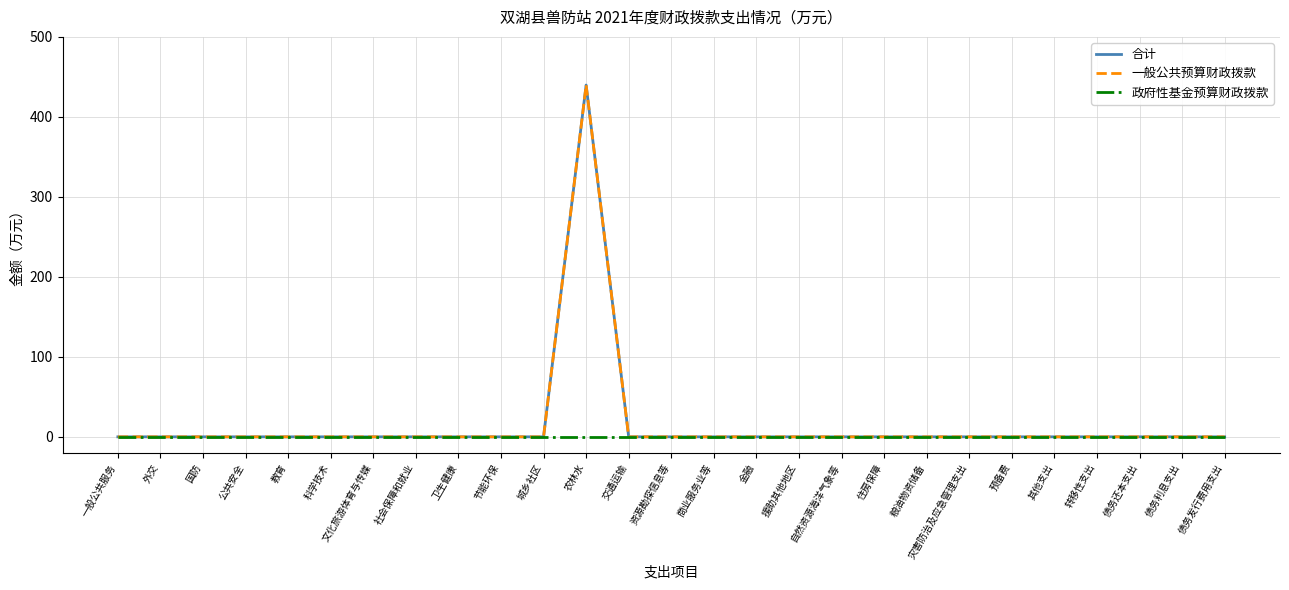

Is this an area chart (filled region under the line)?

No